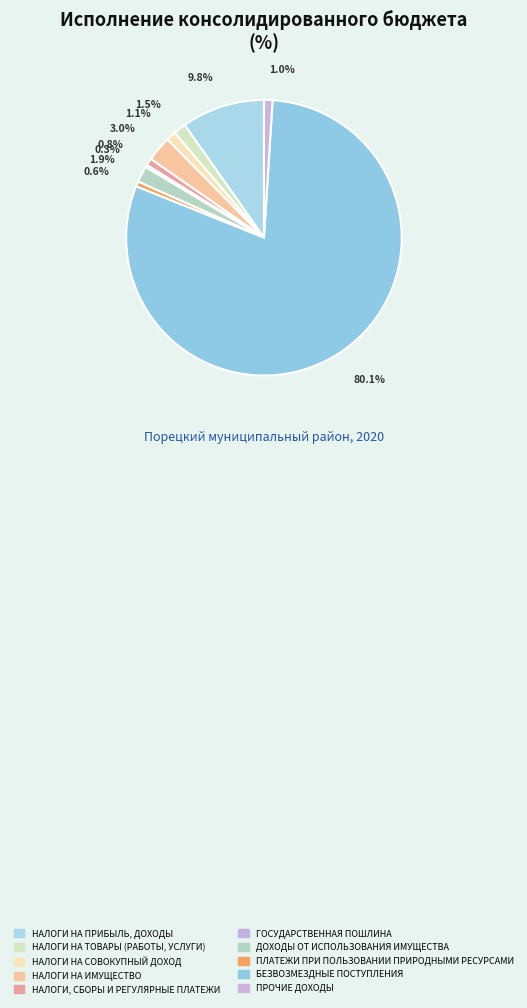

How many slices are in this pie chart?

10